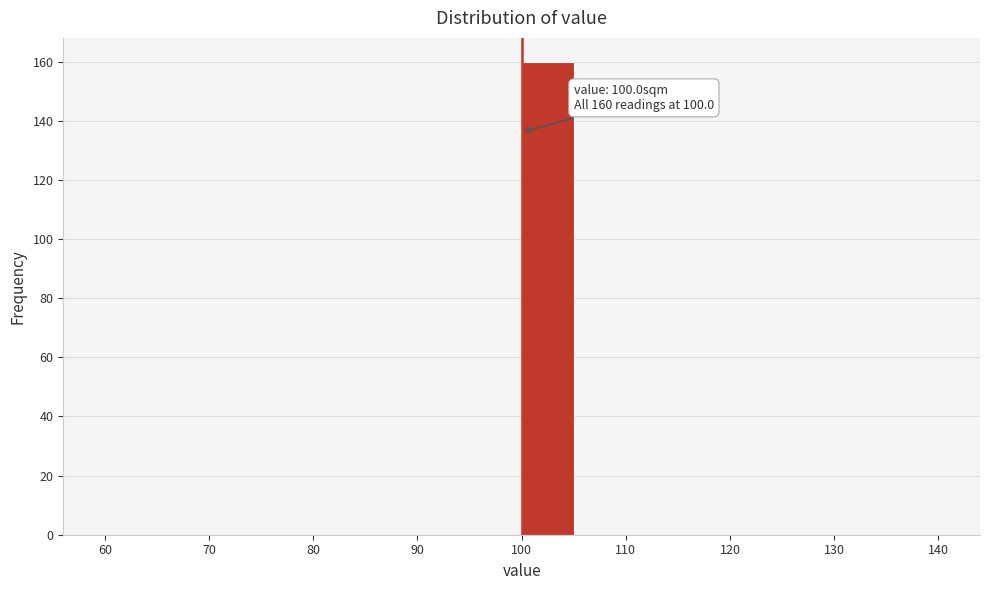

Over which range of the x-axis is the bar tallest?

100 to 105